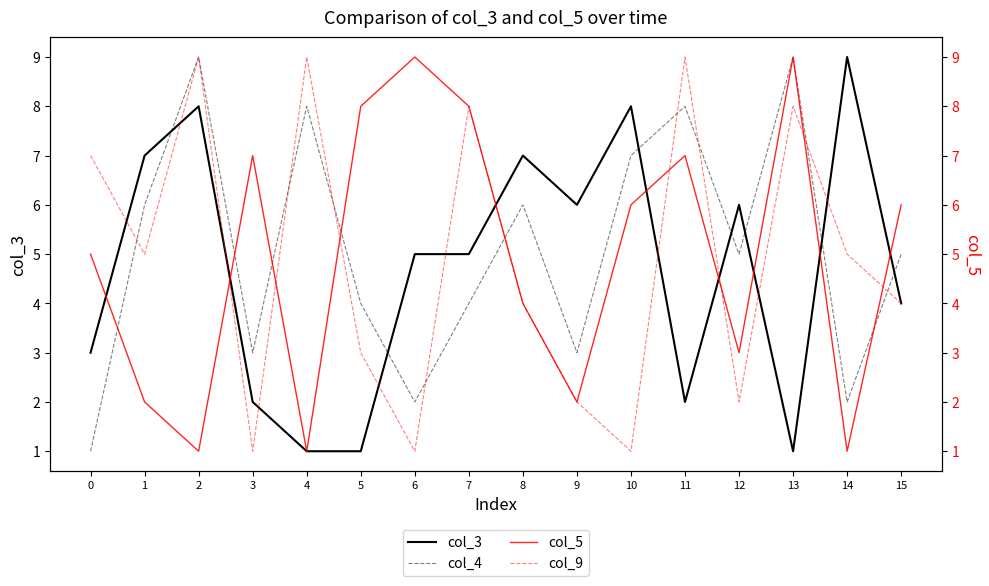

What is the difference between the col_4 values at 6 and 10?

5